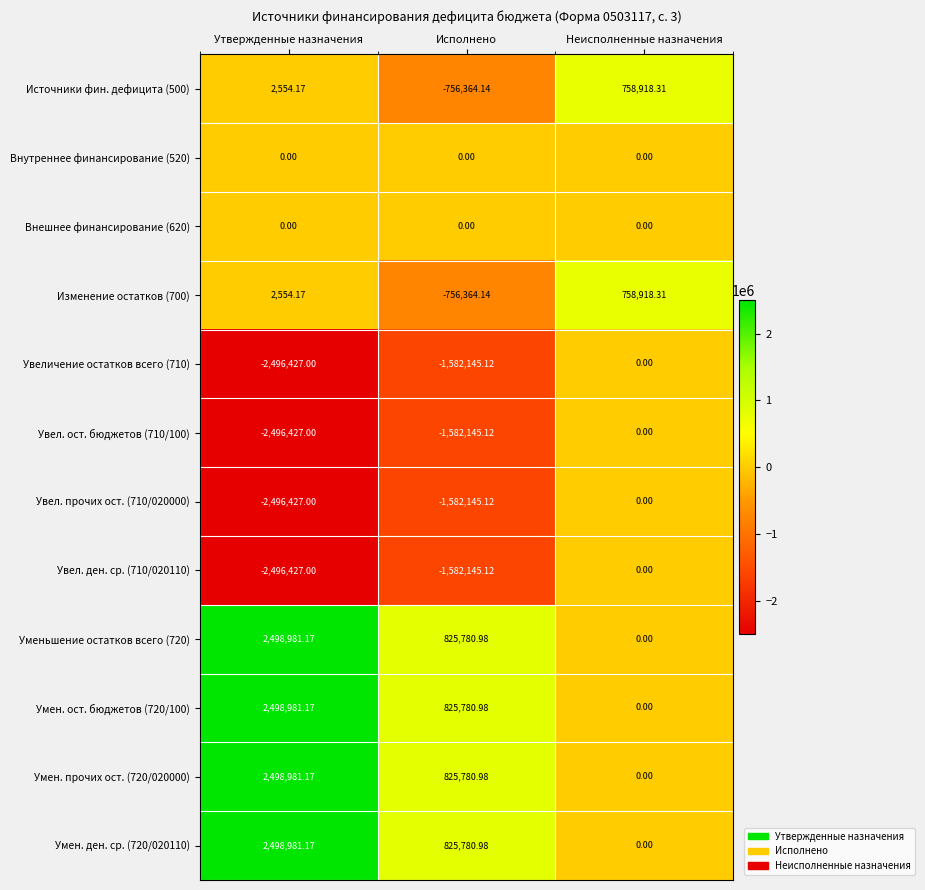

Where does the Изменение остатков (700) series first go above 2554?

Утвержденные назначения